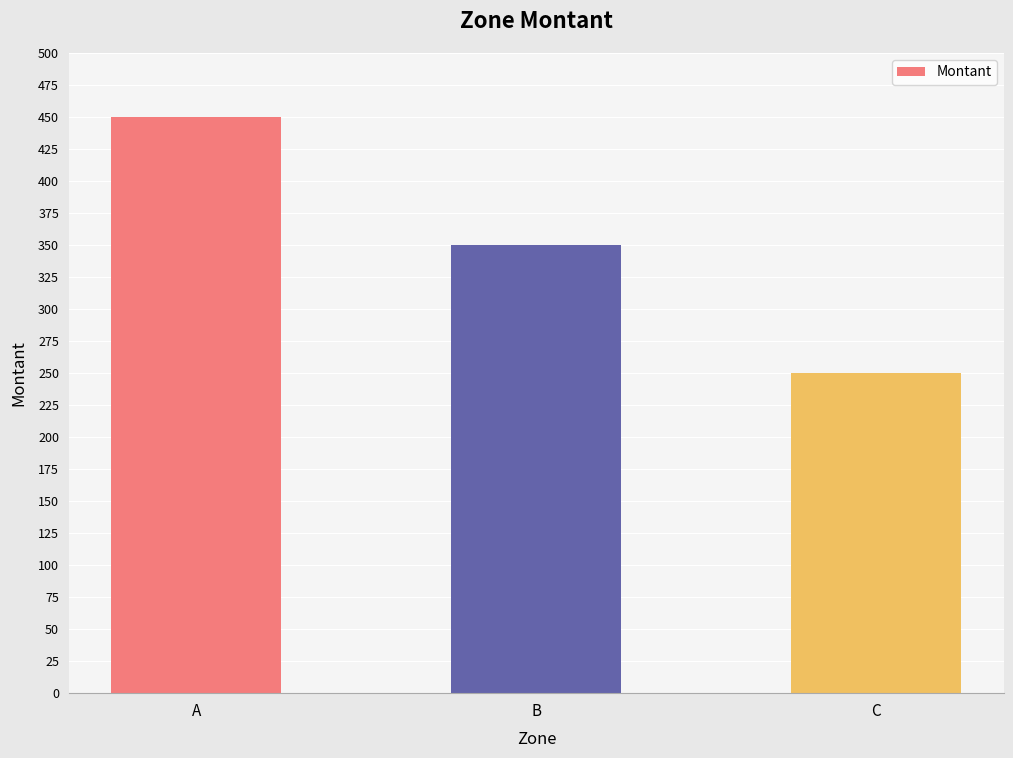

How many categories are shown in the chart?

3